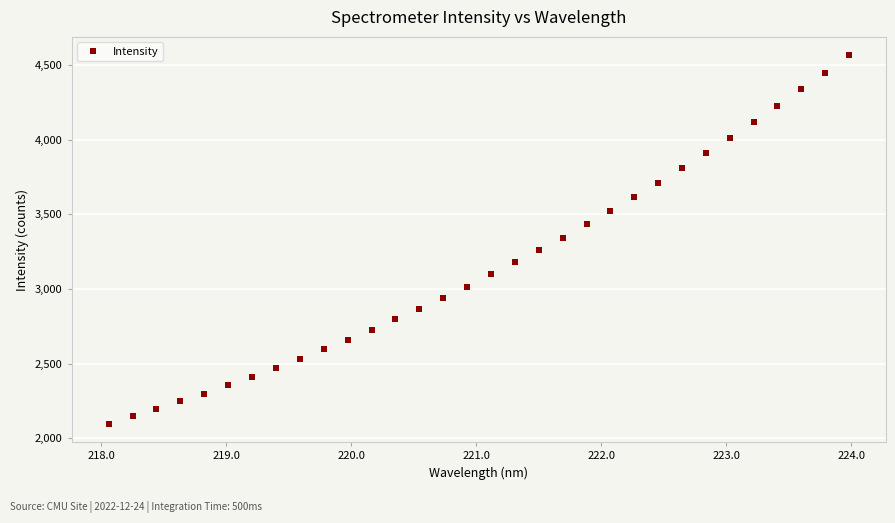

Reading left to right, transcribe all the data shown in this chart.

2097.5	2148.8	2195.7	2249.4	2299.4	2356.1	2413.6	2471.5	2532.2	2595.7	2658.7	2723.8	2795.8	2866.4	2941.4	3016.0	3099.0	3179.9	3261.0	3340.3	3431.6	3522.4	3612.3	3710.5	3811.9	3911.6	4010.1	4114.4	4224.9	4336.9	4442.2	4563.9